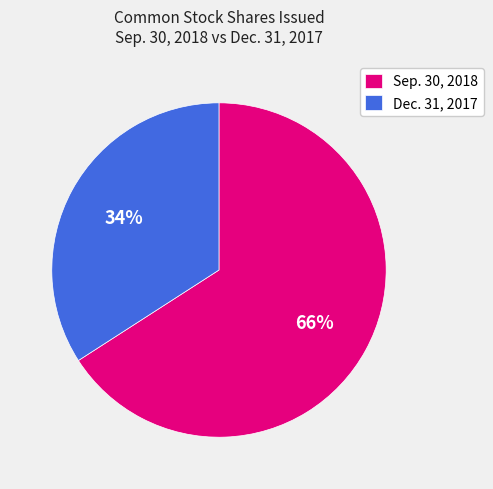

To the nearest percent, what percentage of the pie is Sep. 30, 2018?

66%